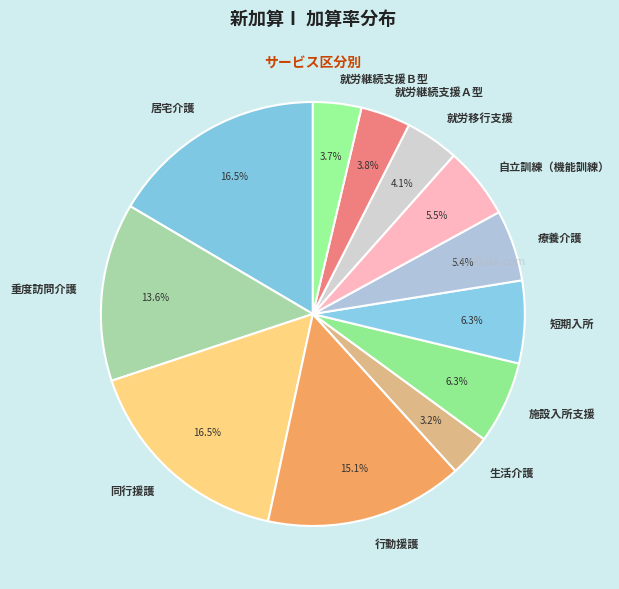

Count the number of slices in the pie.

12